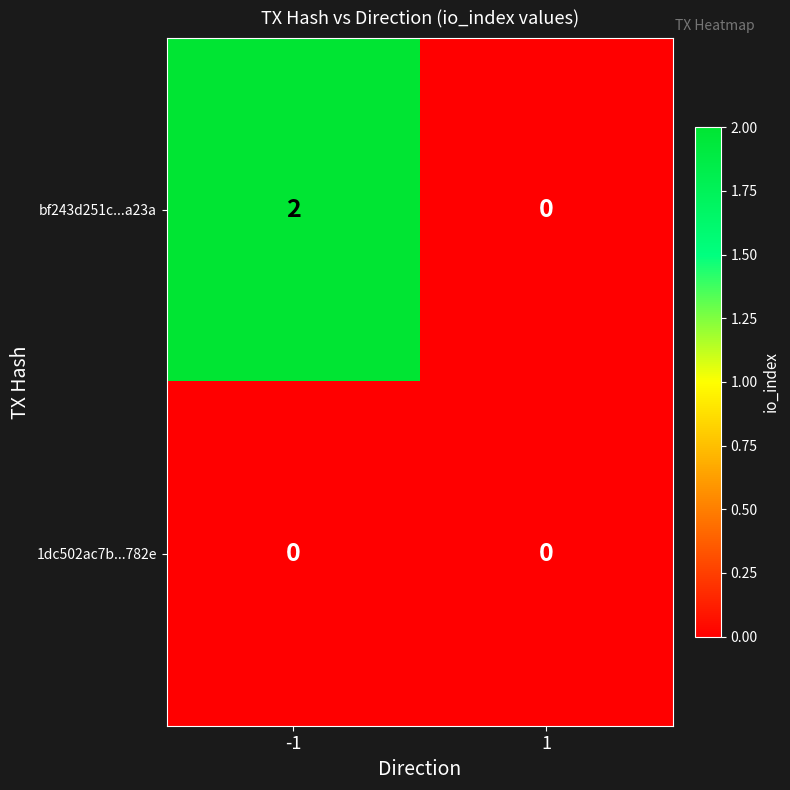

Reading right to left, transcribe all the data shown in this chart.

bf243d251c...a23a: 1=0	-1=2
1dc502ac7b...782e: 1=0	-1=0